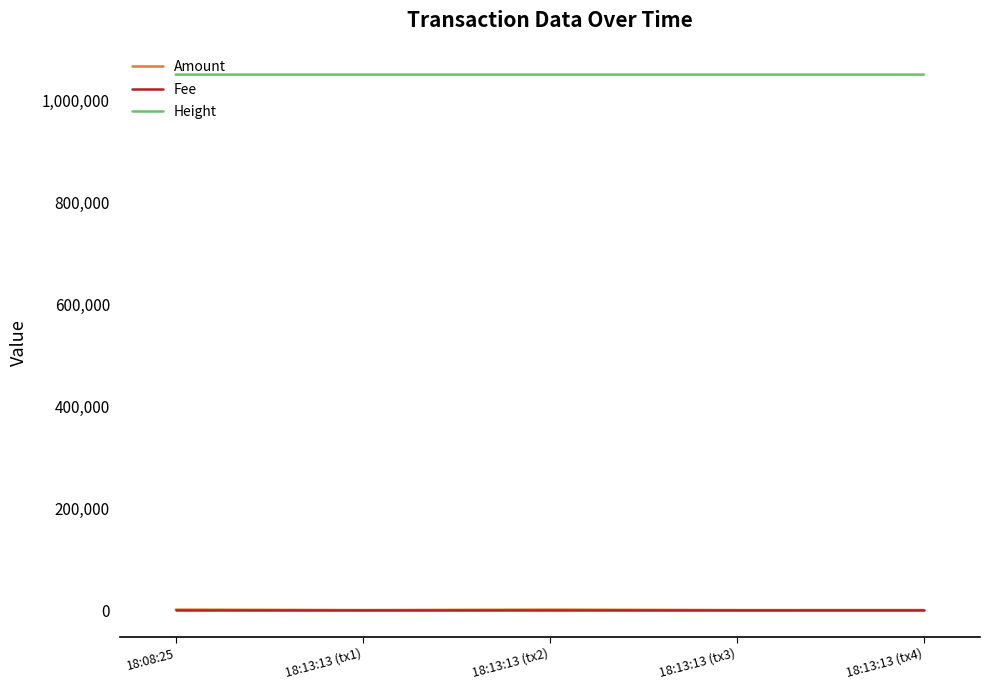

True or false: Amount and Height intersect in this chart.

False